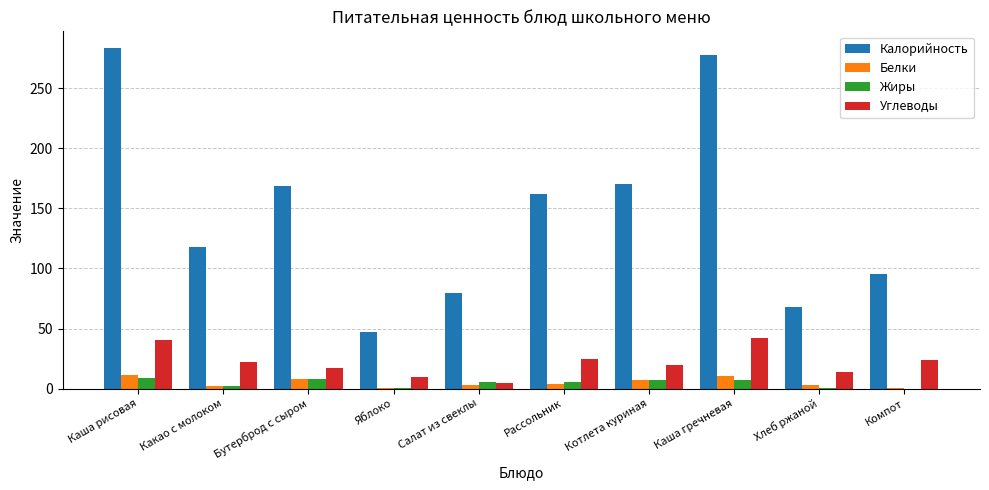

Is the value of Белки at Каша рисовая greater than the value of Жиры at Какао с молоком?

Yes